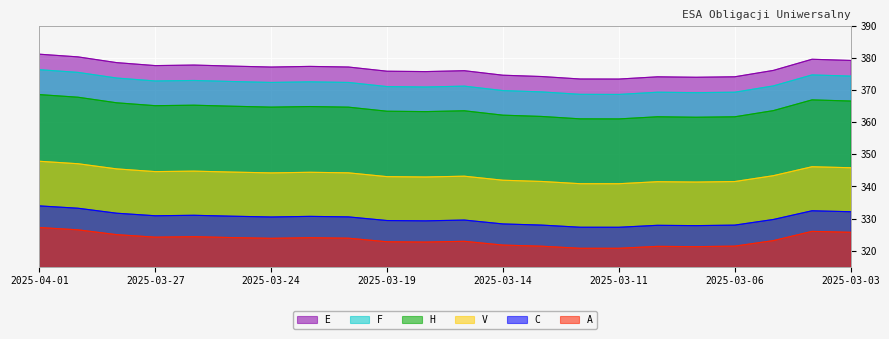

Which series has the widest spread of values?

E